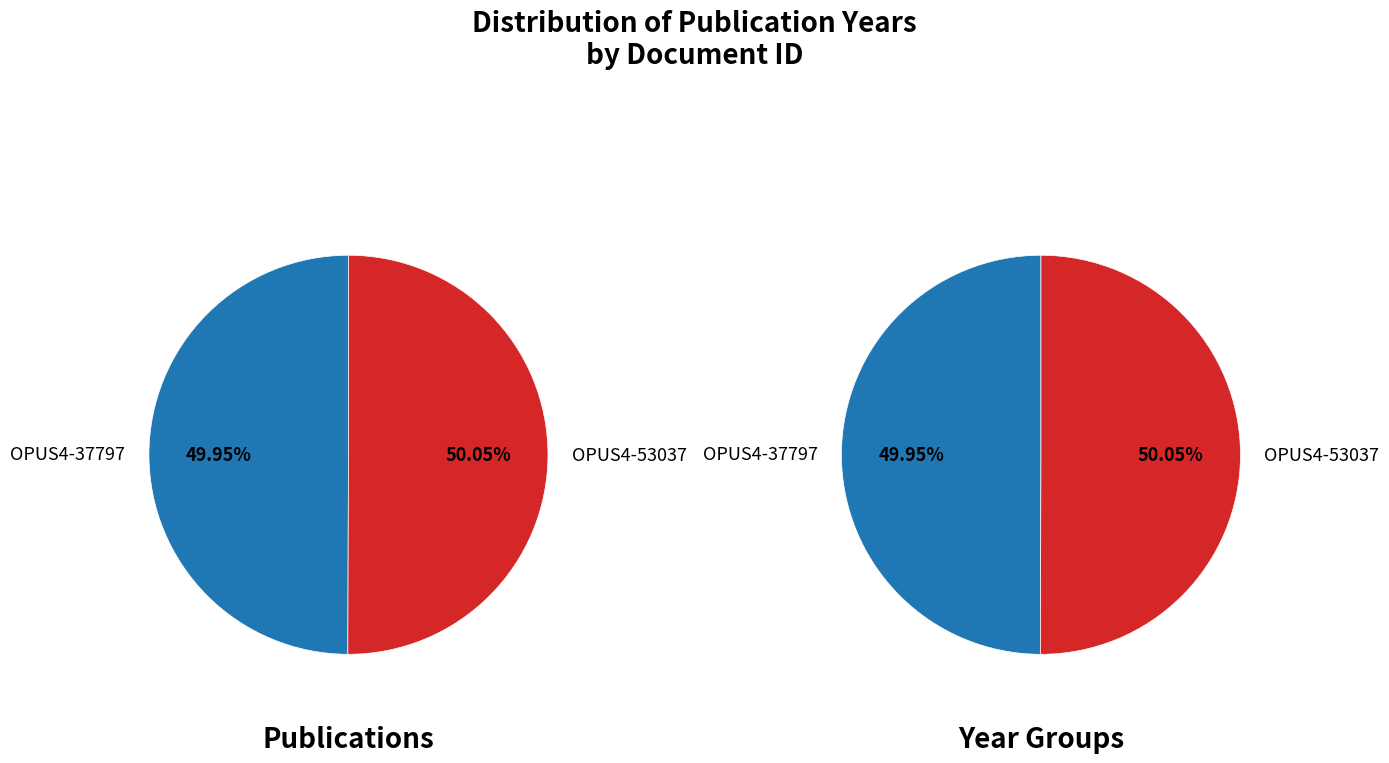

Which category has the smallest portion of the pie?

OPUS4-37797